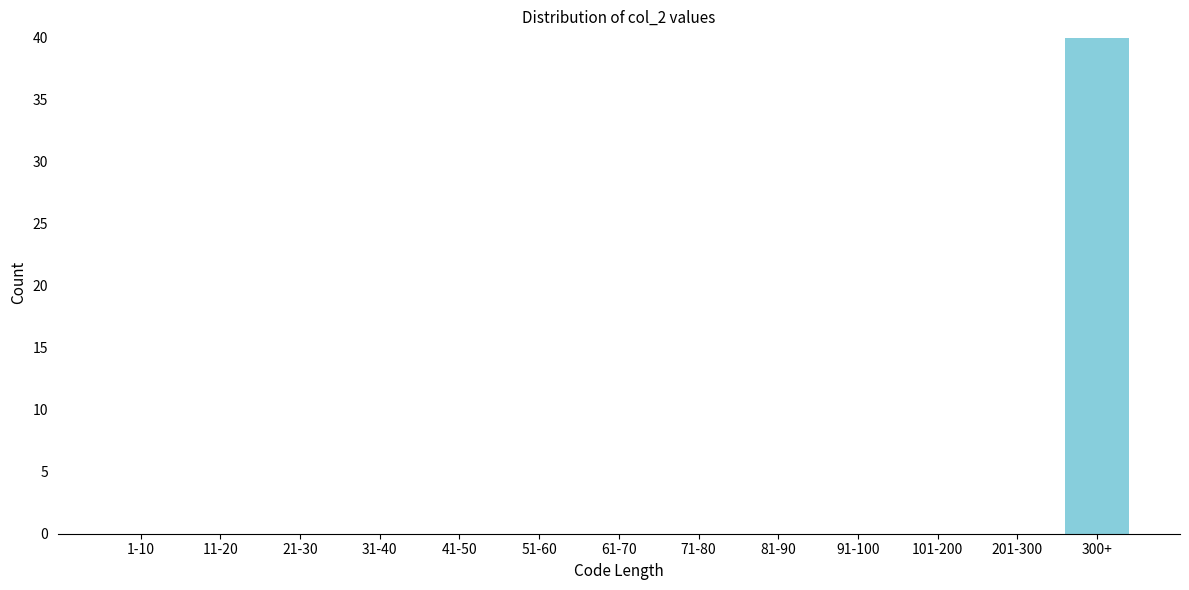

Reading left to right, what are all the values shown in this chart?

1-10=0	11-20=0	21-30=0	31-40=0	41-50=0	51-60=0	61-70=0	71-80=0	81-90=0	91-100=0	101-200=0	201-300=0	300+=40